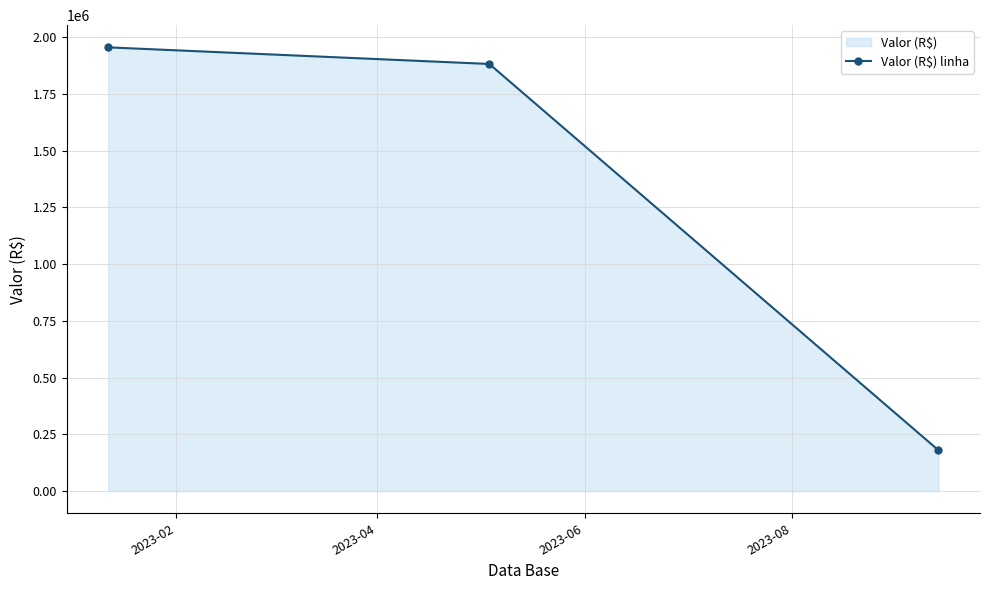

What is the average value?

1339049.5